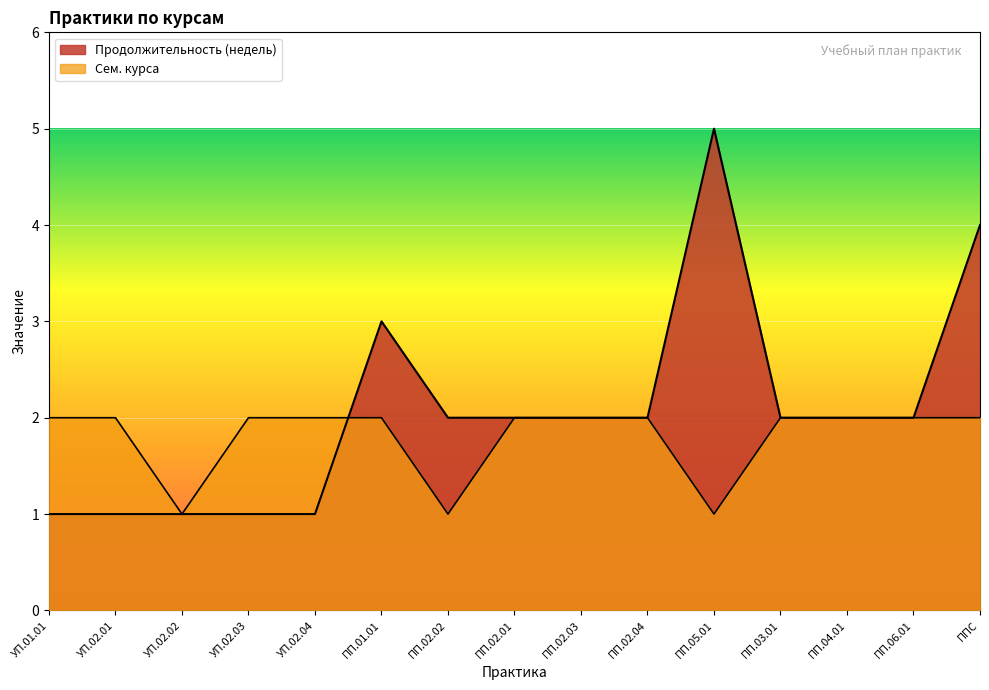

What is the label of the 12th point from the right?

УП.02.03